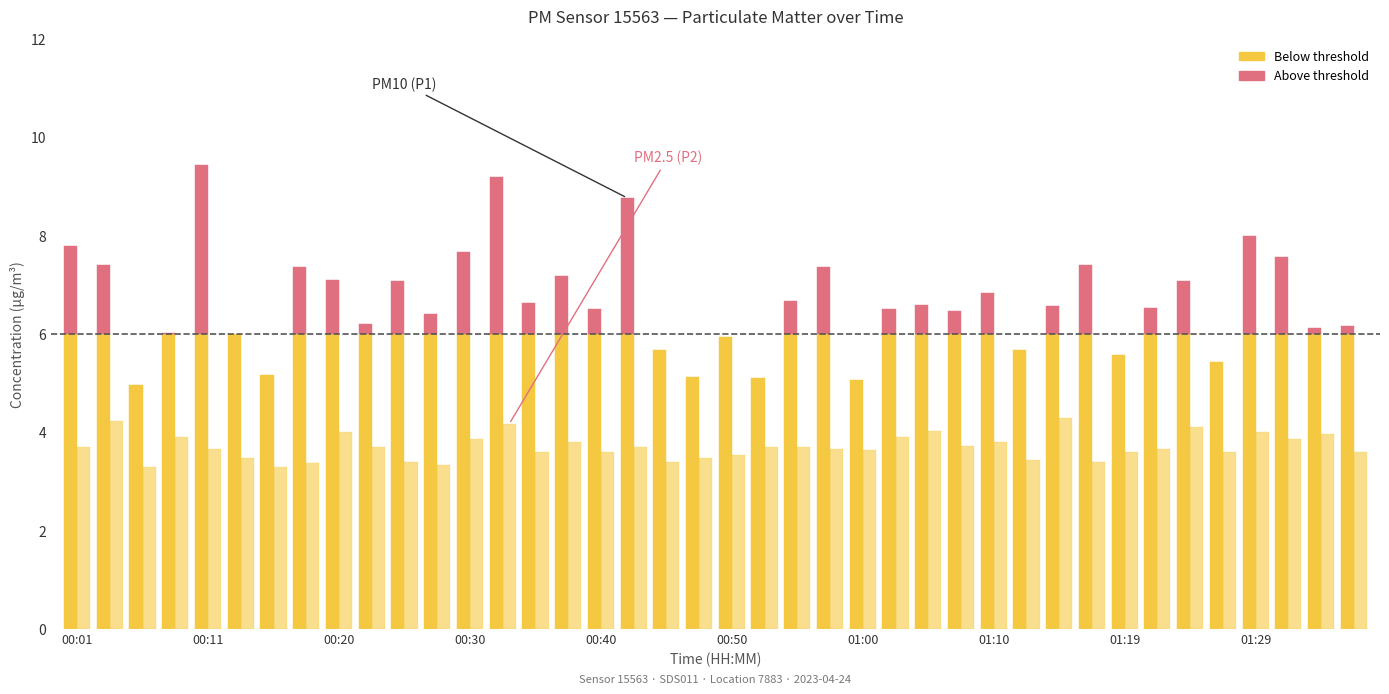

Reading left to right, what are all the values shown in this chart?

P1: 00:01=7.8	00:03=7.4	00:06=5.0	00:08=6.0	00:11=9.4	00:13=6.0	00:15=5.2	00:18=7.4	00:20=7.1	00:23=6.2	00:25=7.1	00:28=6.4	00:30=7.7	00:33=9.2	00:35=6.6	00:37=7.2	00:40=6.5	00:42=8.8	00:45=5.7	00:47=5.1	00:50=5.9	00:52=5.1	00:55=6.7	00:57=7.4	01:00=5.1	01:02=6.5	01:05=6.6	01:07=6.5	01:10=6.8	01:12=5.7	01:15=6.6	01:17=7.4	01:19=5.6	01:22=6.5	01:24=7.1	01:27=5.4	01:29=8.0	01:32=7.6	01:34=6.1	01:37=6.2
P2: 00:01=3.7	00:03=4.2	00:06=3.3	00:08=3.9	00:11=3.7	00:13=3.5	00:15=3.3	00:18=3.4	00:20=4.0	00:23=3.7	00:25=3.4	00:28=3.3	00:30=3.9	00:33=4.2	00:35=3.6	00:37=3.8	00:40=3.6	00:42=3.7	00:45=3.4	00:47=3.5	00:50=3.5	00:52=3.7	00:55=3.7	00:57=3.7	01:00=3.6	01:02=3.9	01:05=4.0	01:07=3.7	01:10=3.8	01:12=3.4	01:15=4.3	01:17=3.4	01:19=3.6	01:22=3.7	01:24=4.1	01:27=3.6	01:29=4.0	01:32=3.9	01:34=4.0	01:37=3.6